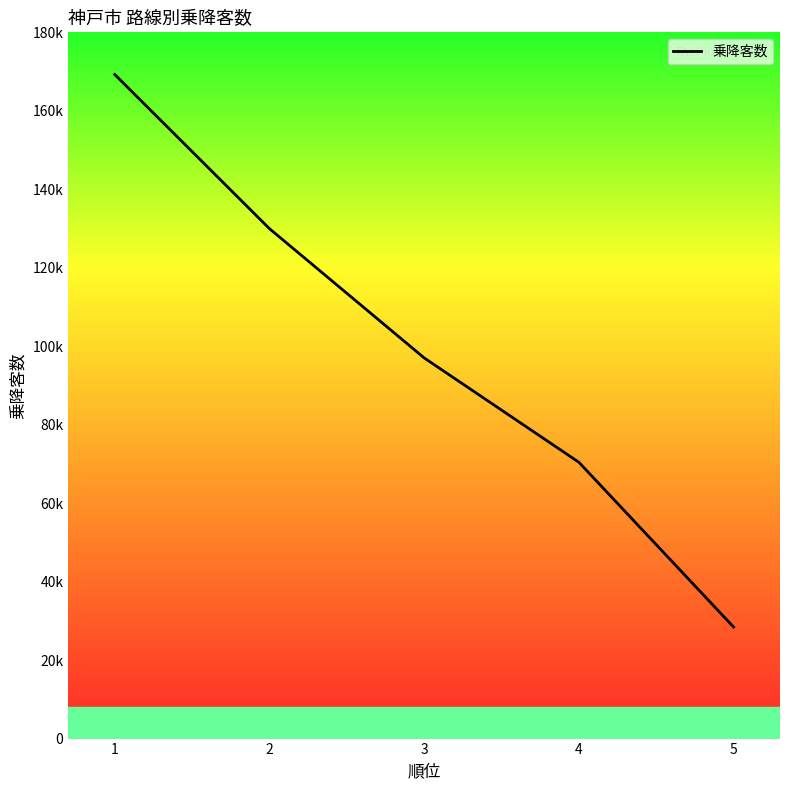

At which label is the value closest to 98847?

3